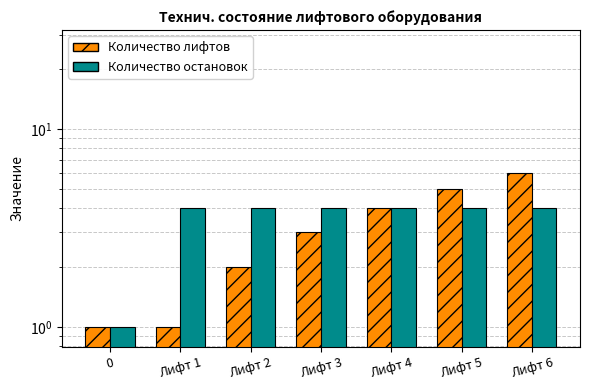

Reading left to right, transcribe all the data shown in this chart.

Количество лифтов: 0=1	Лифт 1=1	Лифт 2=2	Лифт 3=3	Лифт 4=4	Лифт 5=5	Лифт 6=6
Количество остановок: 0=1	Лифт 1=4	Лифт 2=4	Лифт 3=4	Лифт 4=4	Лифт 5=4	Лифт 6=4